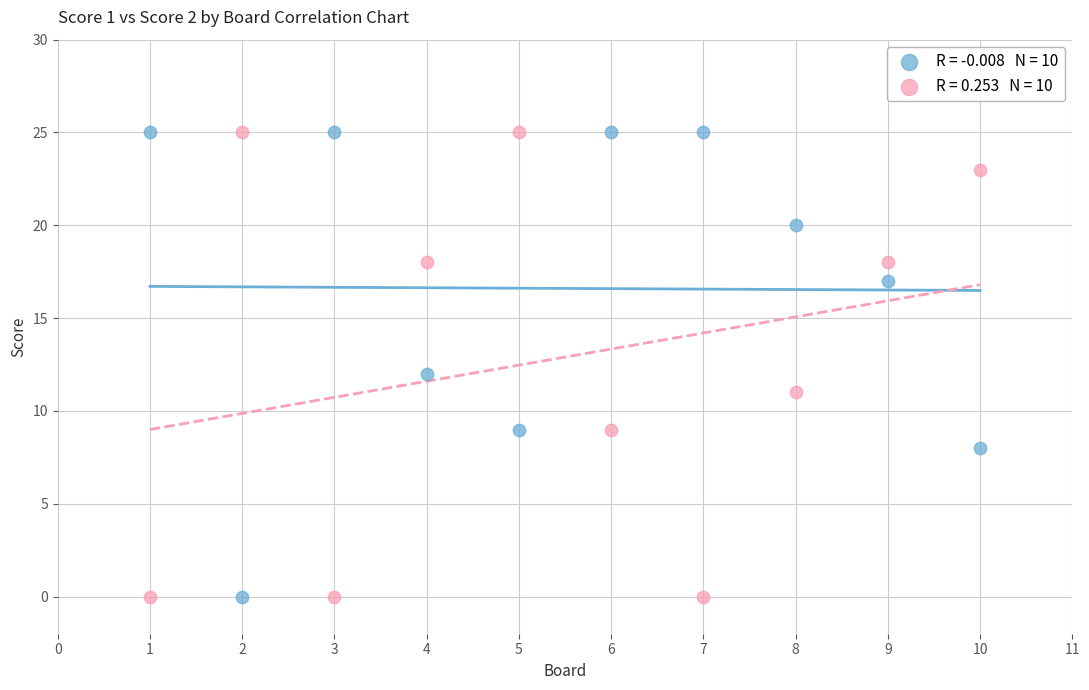

Across all data points, what is the range of X values (max minus min)?

9